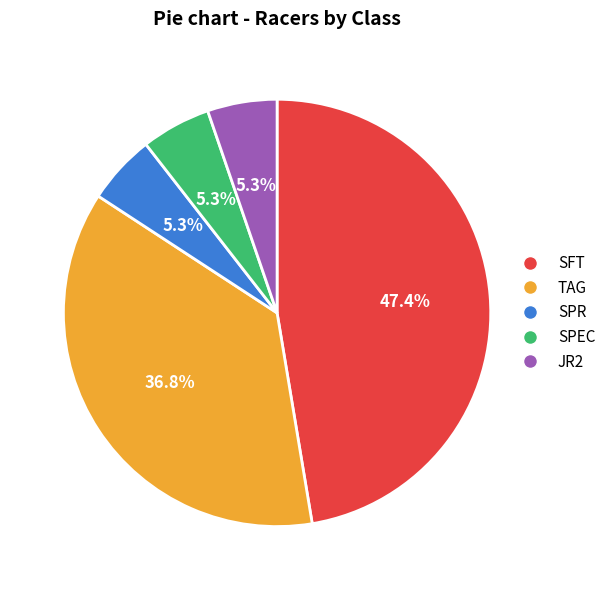

Combined, do TAG and SFT account for over 50%?

Yes